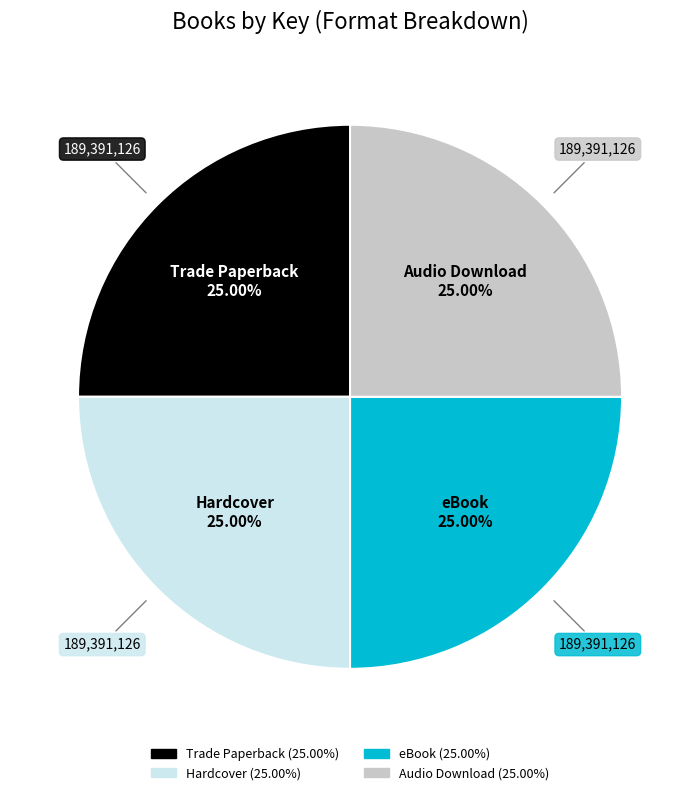

Is there a majority slice in this chart?

No